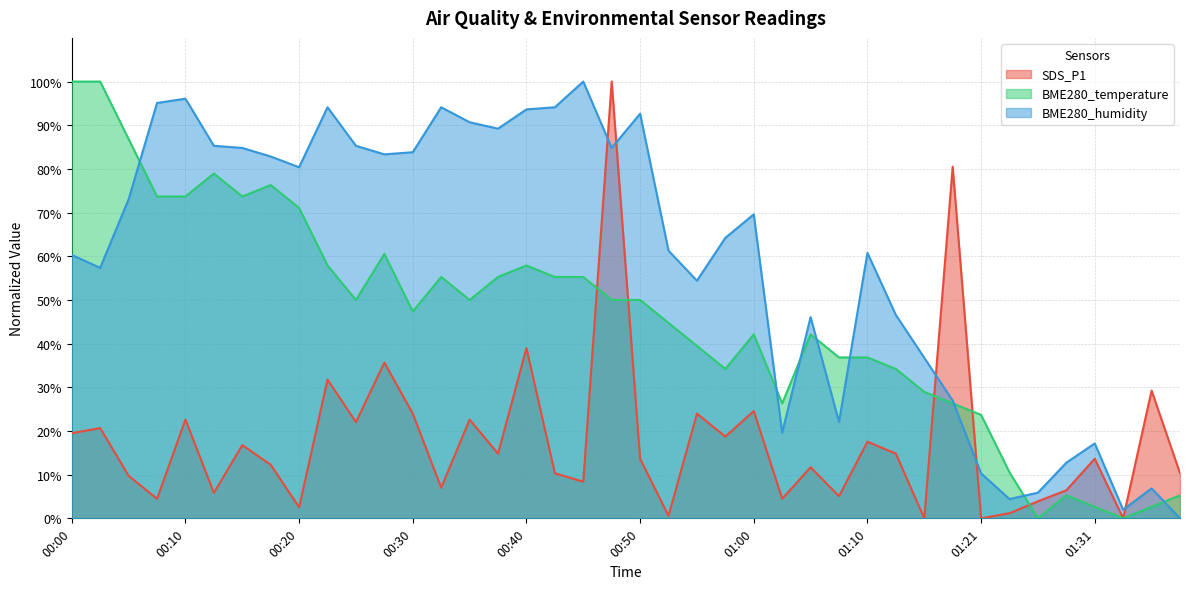

What position from the left is 00:28?

12